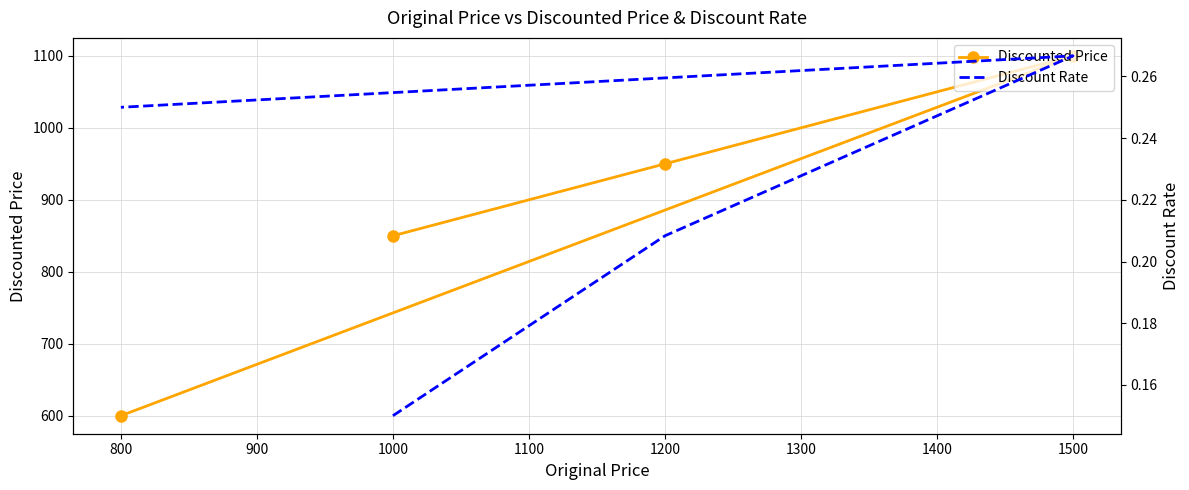

What is the sum of all Discount Rate values?

0.9